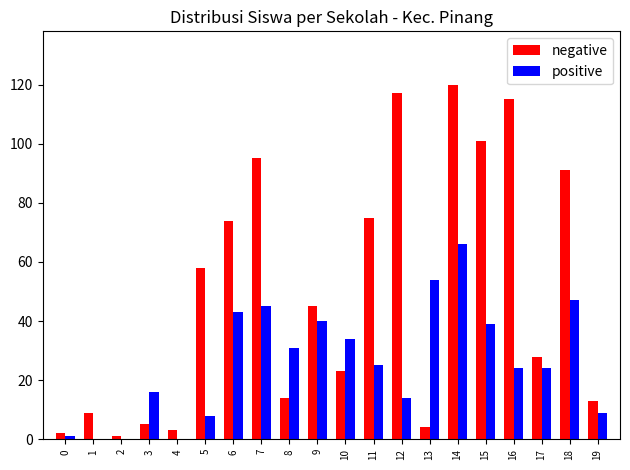

Reading left to right, list all the values displayed in this chart.

negative: 0=2	1=9	2=1	3=5	4=3	5=58	6=74	7=95	8=14	9=45	10=23	11=75	12=117	13=4	14=120	15=101	16=115	17=28	18=91	19=13
positive: 0=1	1=0	2=0	3=16	4=0	5=8	6=43	7=45	8=31	9=40	10=34	11=25	12=14	13=54	14=66	15=39	16=24	17=24	18=47	19=9